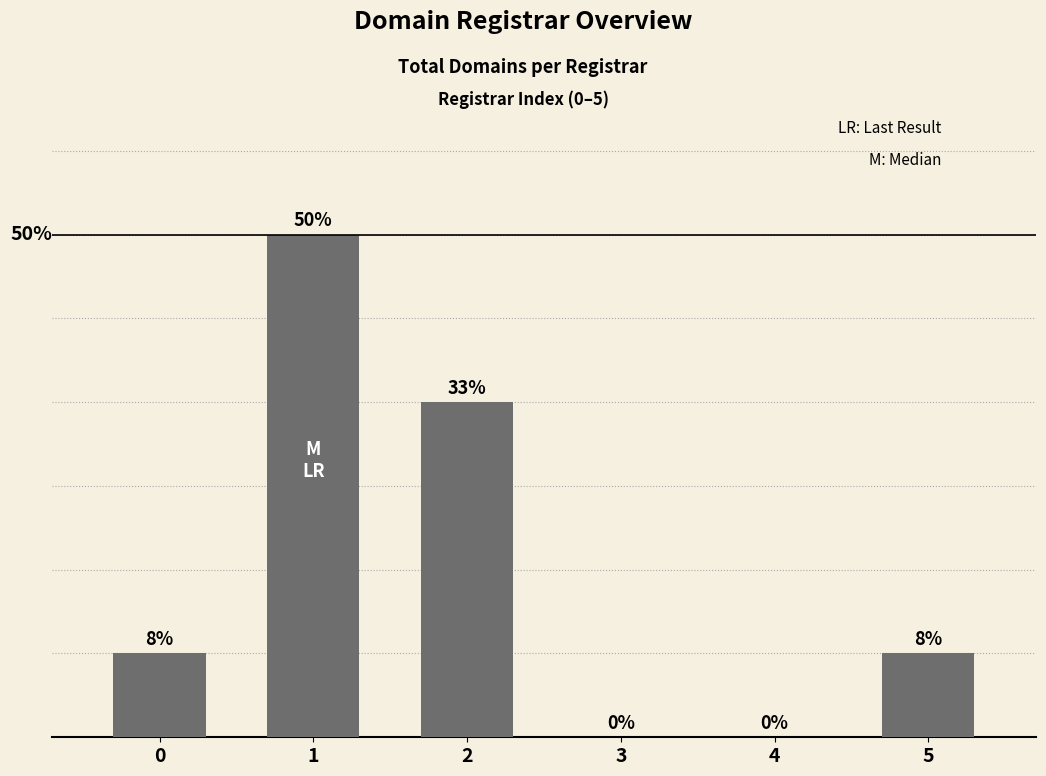

Reading left to right, extract all data points from this chart.

0=1	1=6	2=4	3=0	4=0	5=1